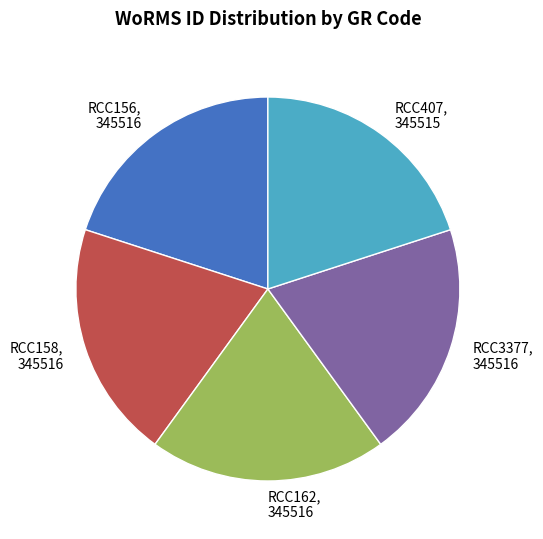

True or false: RCC407, 345515 accounts for 28% of the total.

False